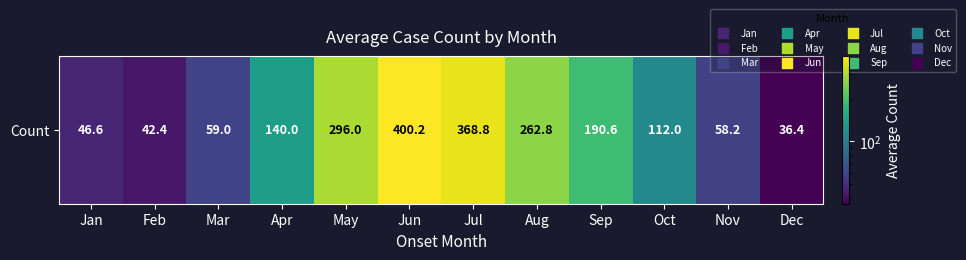

Rank the categories by value from highest to lowest.

Jun, Jul, May, Aug, Sep, Apr, Oct, Mar, Nov, Jan, Feb, Dec